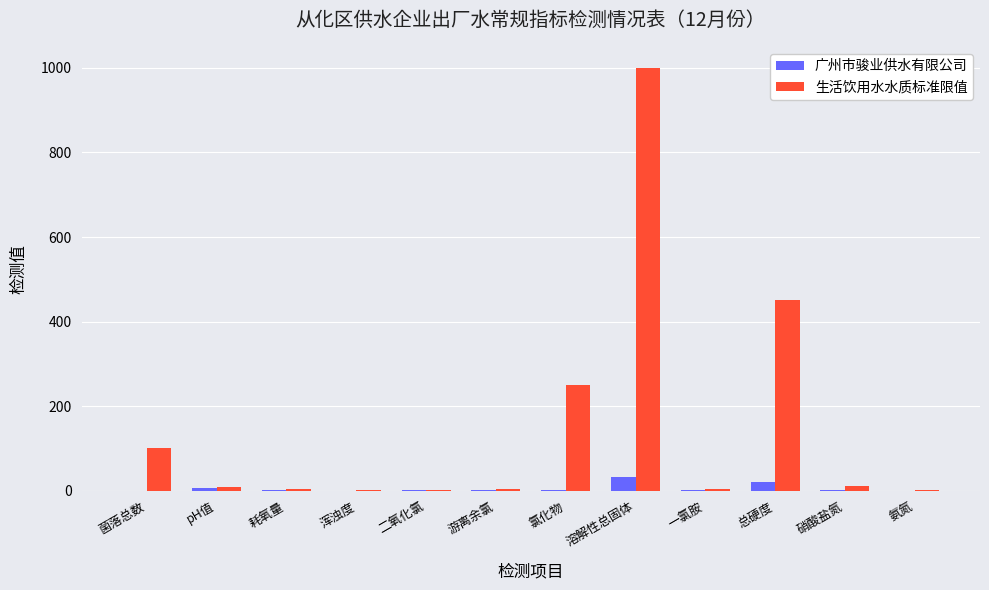

What is the sum of all 广州市骏业供水有限公司 values?

62.7